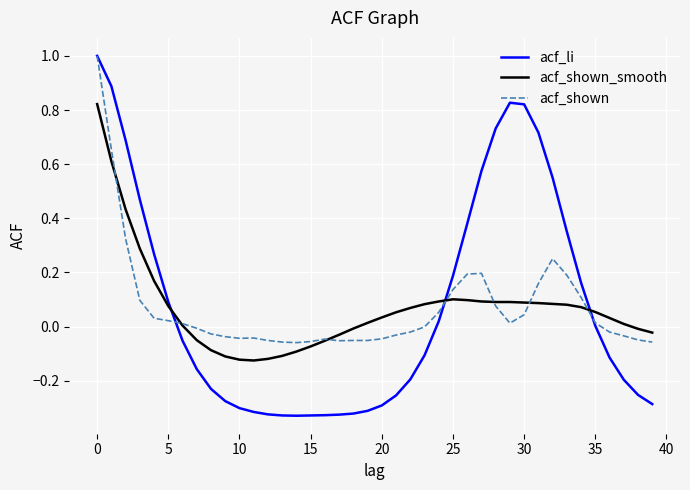

Which series has the widest spread of values?

acf_li